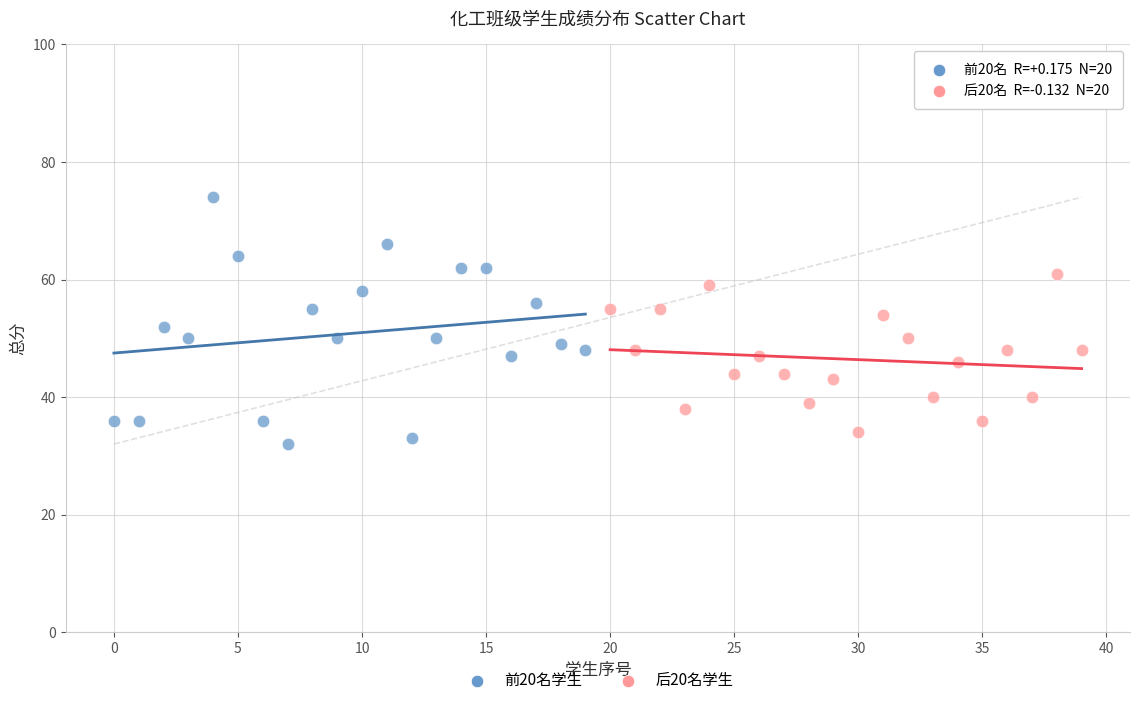

Which series has the widest spread of Y values?

前20名学生